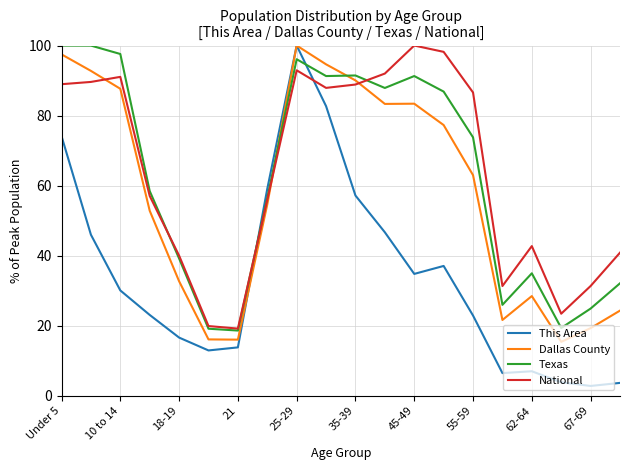

Which series has the largest range (max minus min)?

This Area